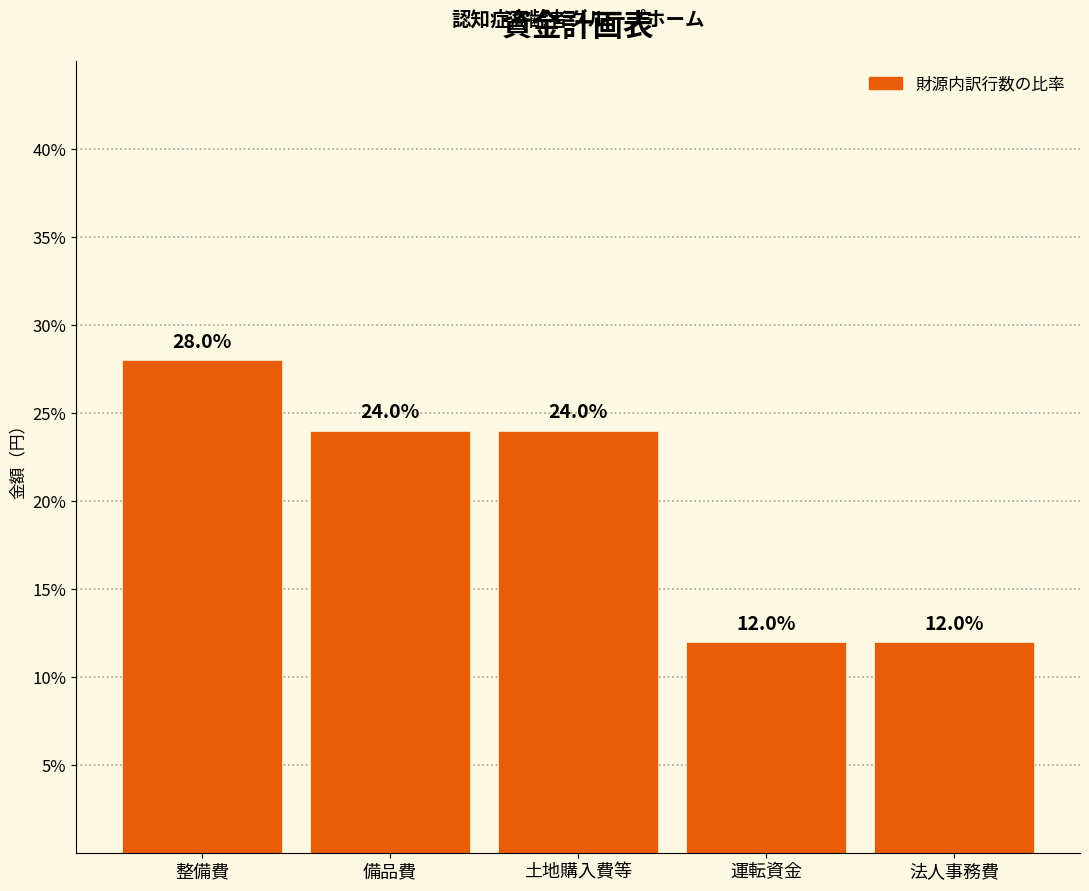

Reading right to left, transcribe all the data shown in this chart.

法人事務費=12.0	運転資金=12.0	土地購入費等=24.0	備品費=24.0	整備費=28.0